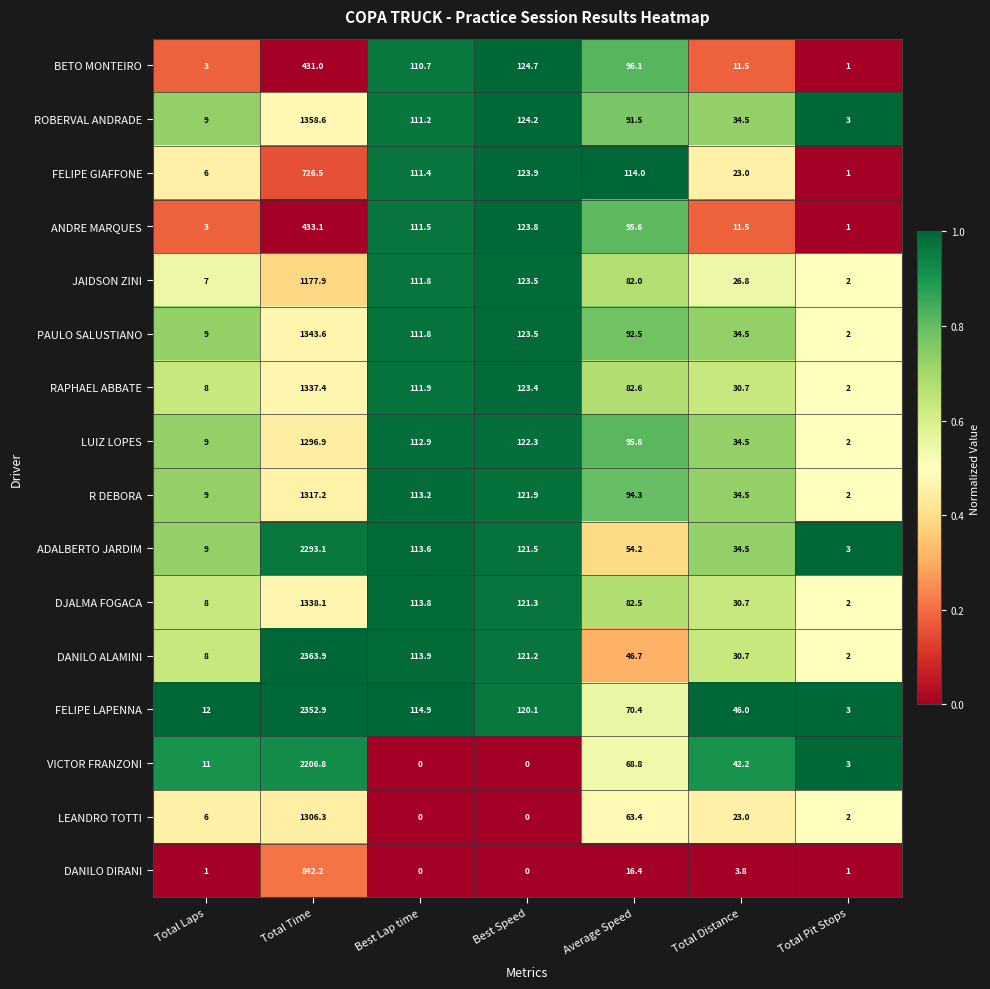

What value does the RAPHAEL ABBATE series have at Total Distance?

30.7